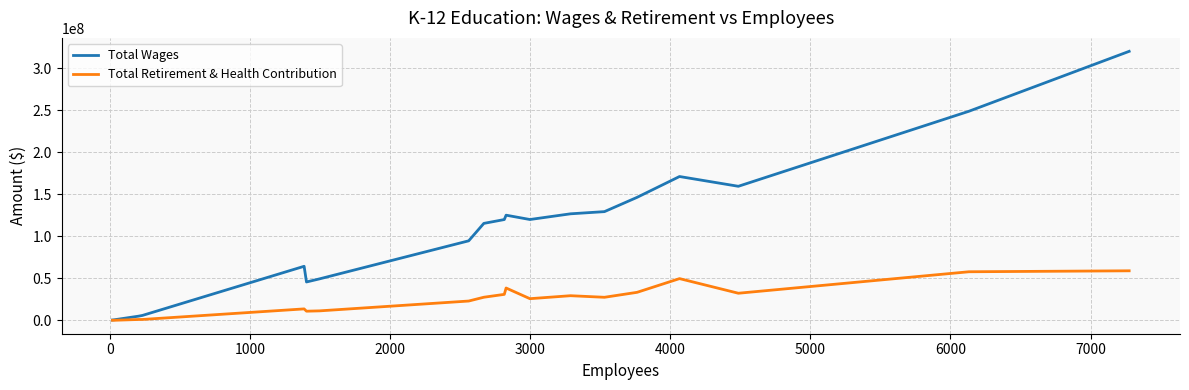

Which series has the widest spread of values?

Total Wages